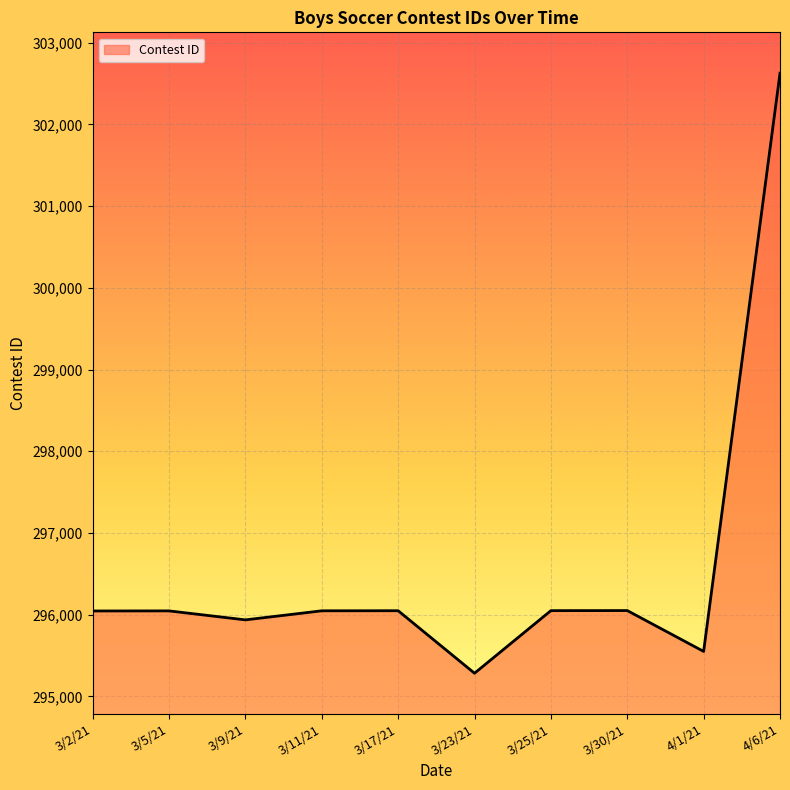

Where is the first local minimum?

3/9/21